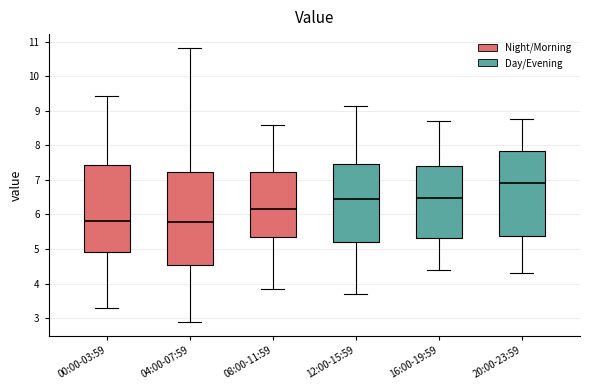

Which box is the tallest, from its lower edge to its upper edge?

04:00-07:59